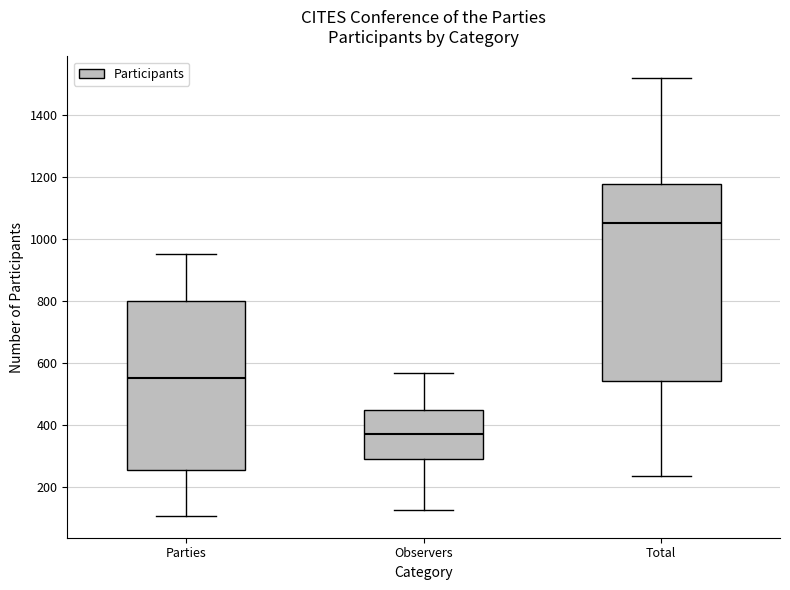

Where is the lower edge of the box for Observers on the y-axis? The values are not printed on the chart, so give them approximately, as read against the axis.

280